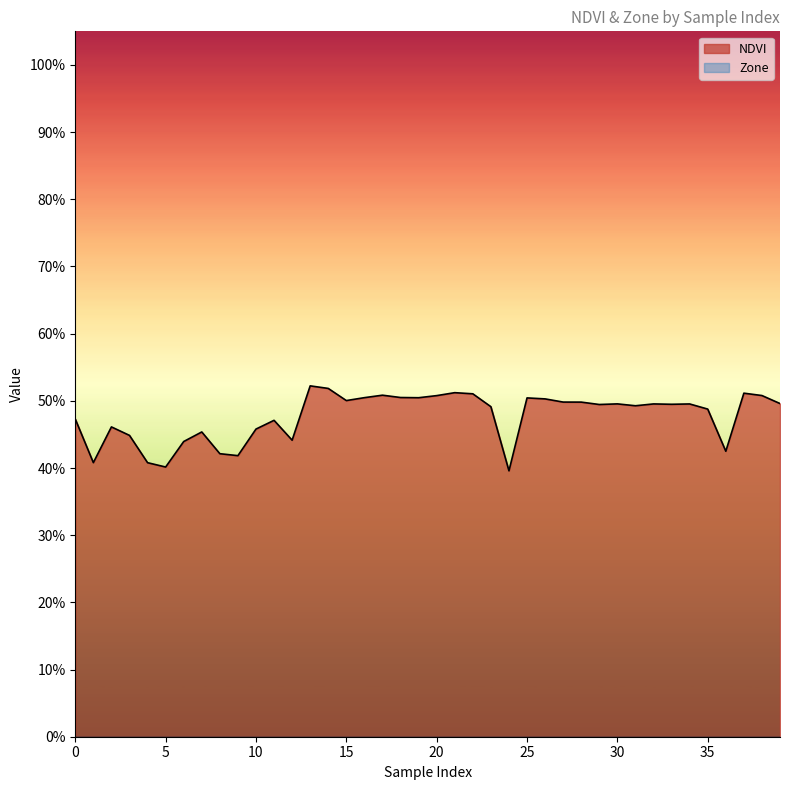

Is it true that the value at 1 is 0.6?

False